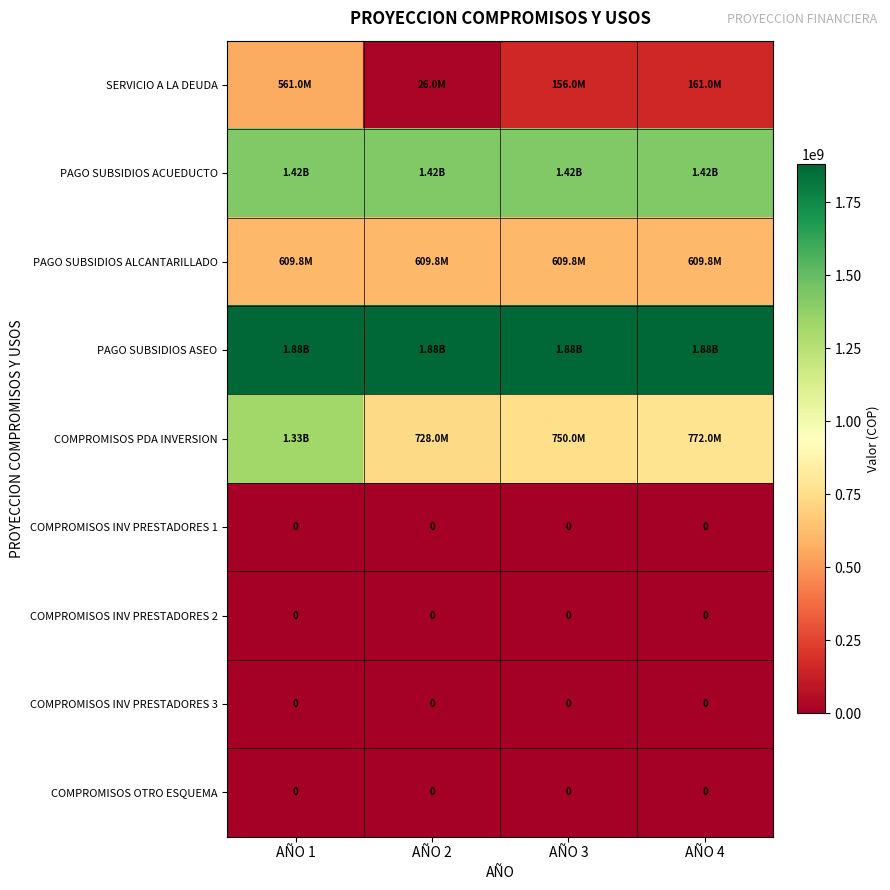

What is the difference between the highest and lowest values at AÑO 4?

1881182608.8